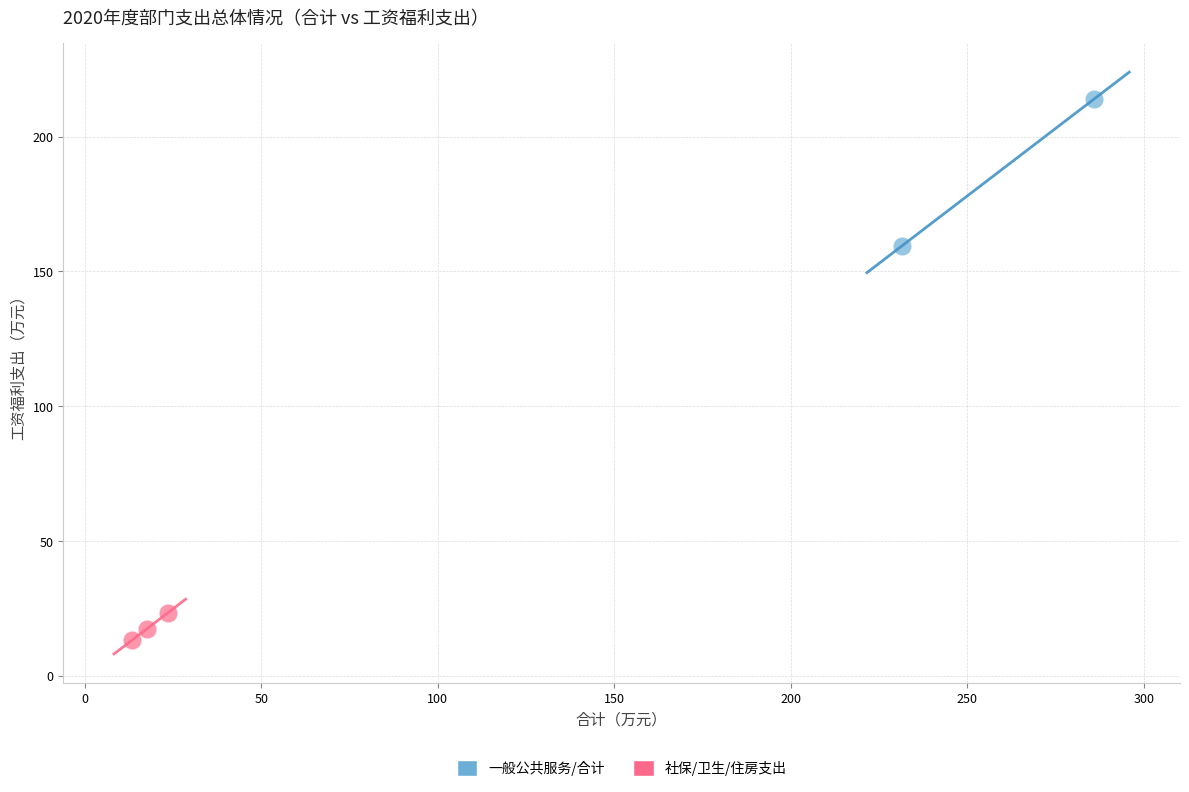

What are all the series names shown in the legend?

一般公共服务/合计, 社保/卫生/住房支出